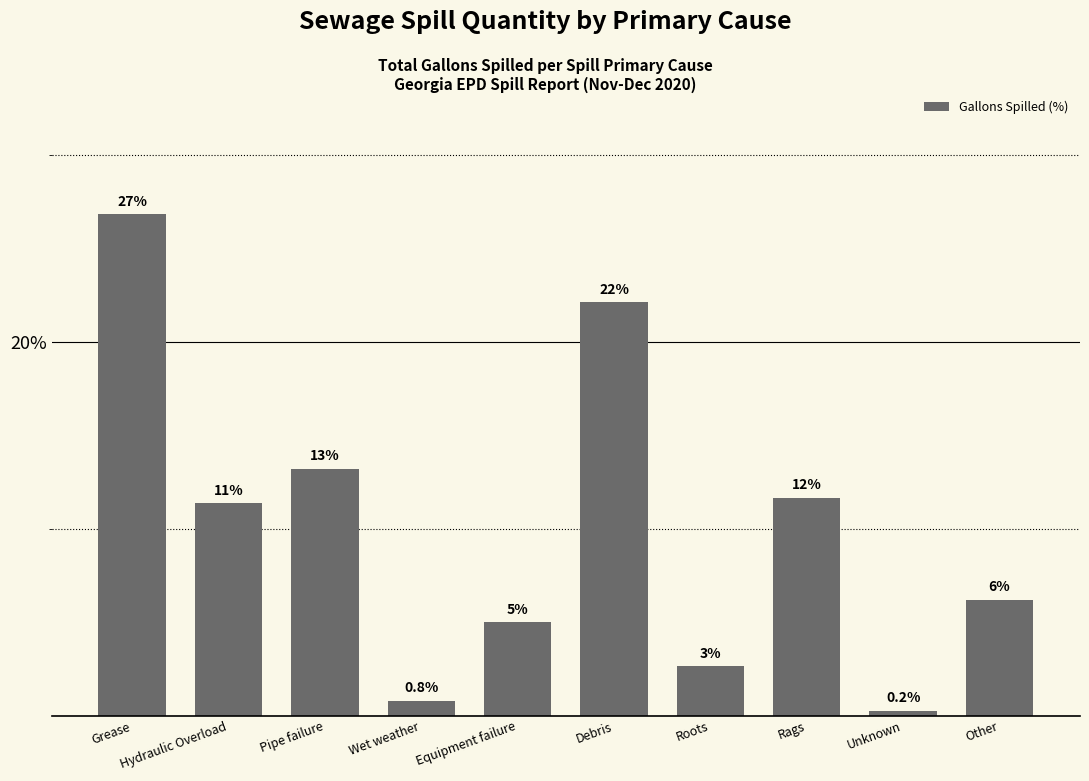

How many bars are there in total?

10